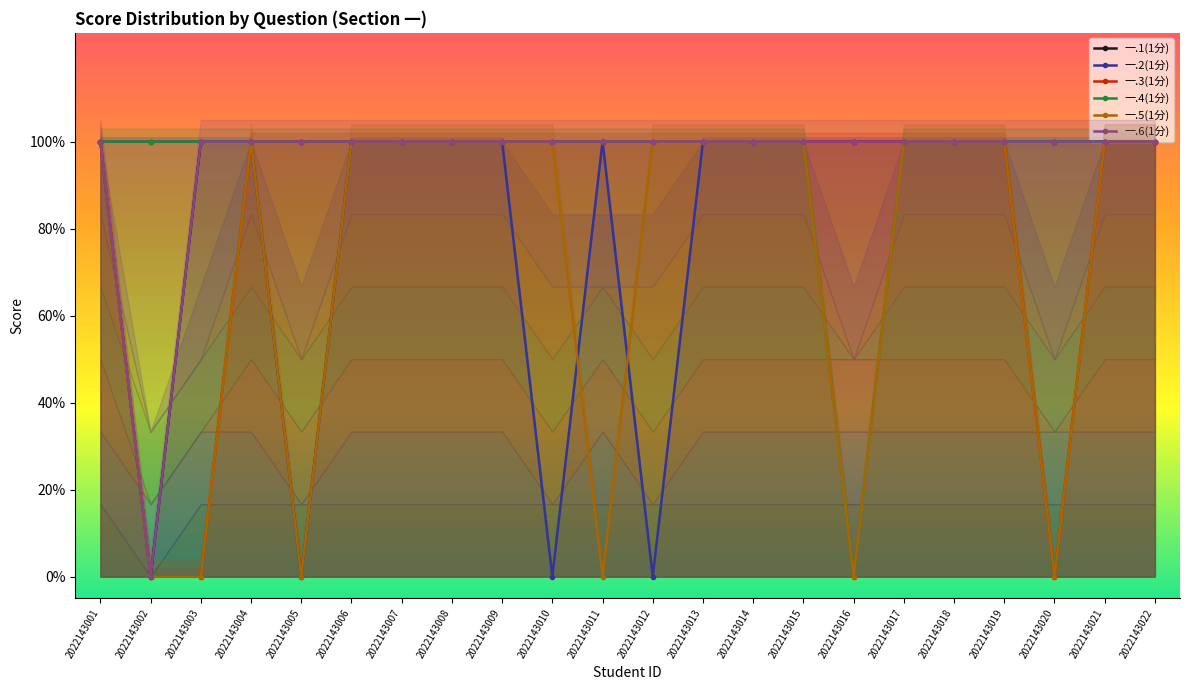

Read the 一.6(1分) value at 2022143006.

1